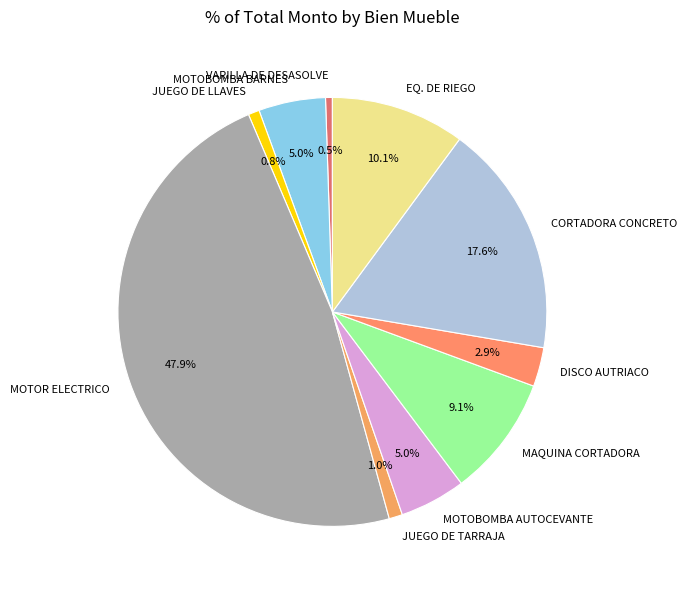

The MOTOBOMBA AUTOCEVANTE slice represents 5% of the pie. True or false?

True